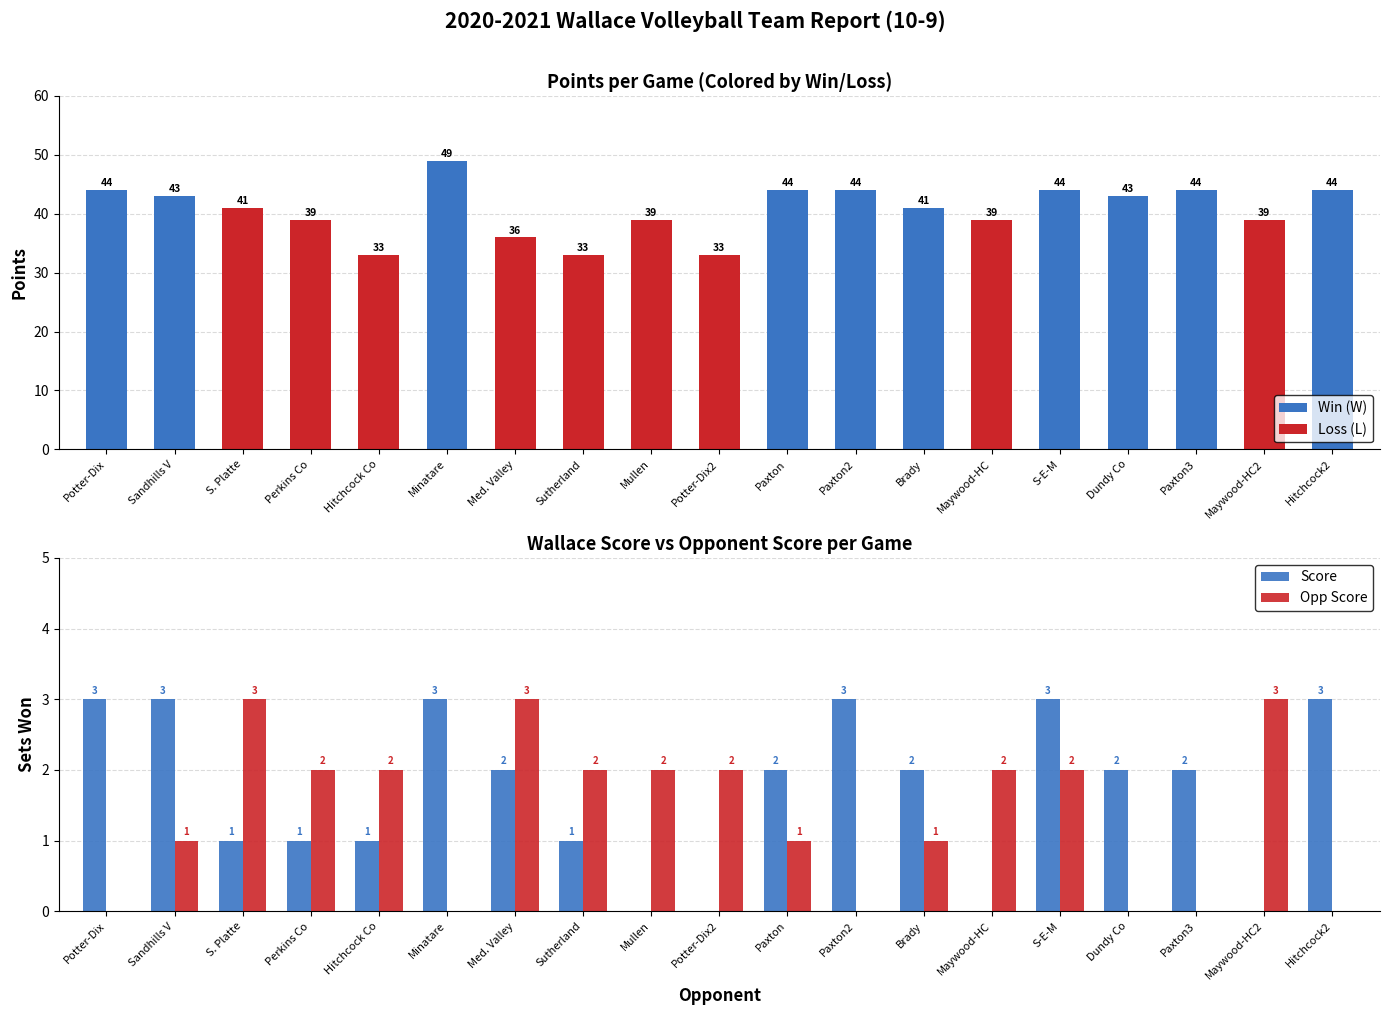

Between Potter-Dix2 and S. Platte, which is larger?

S. Platte